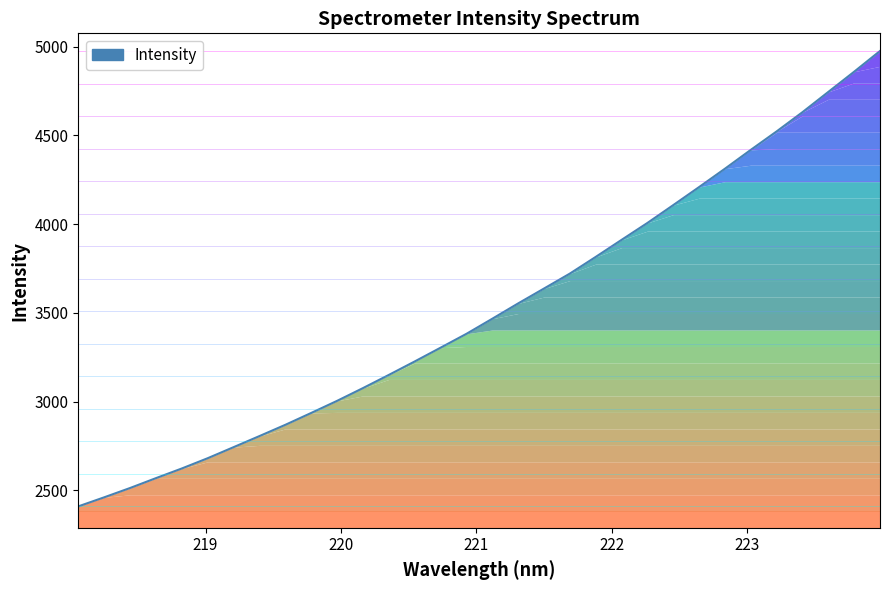

True or false: there are more than 1 points higher than both neighbors.

False